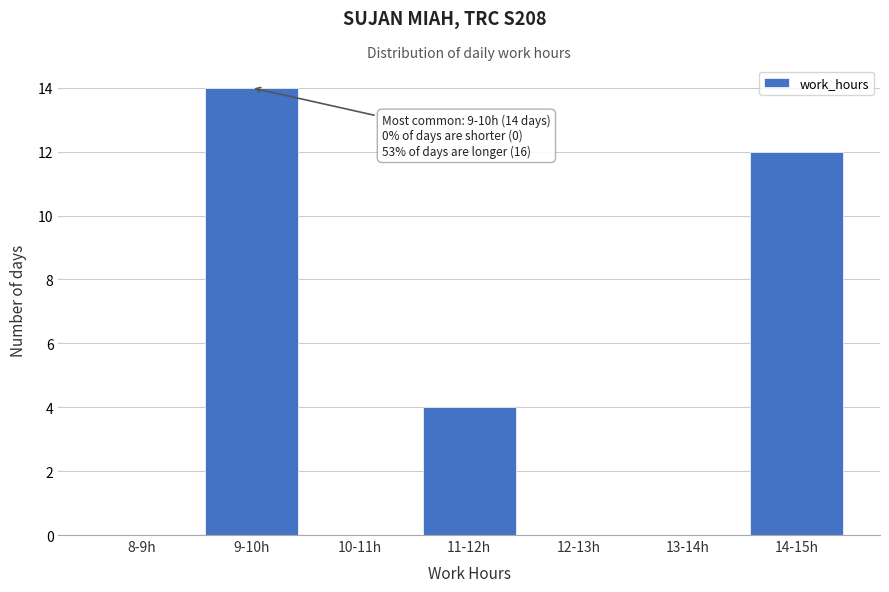

Reading left to right, what are all the values shown in this chart?

8-9h=0	9-10h=14	10-11h=0	11-12h=4	12-13h=0	13-14h=0	14-15h=12